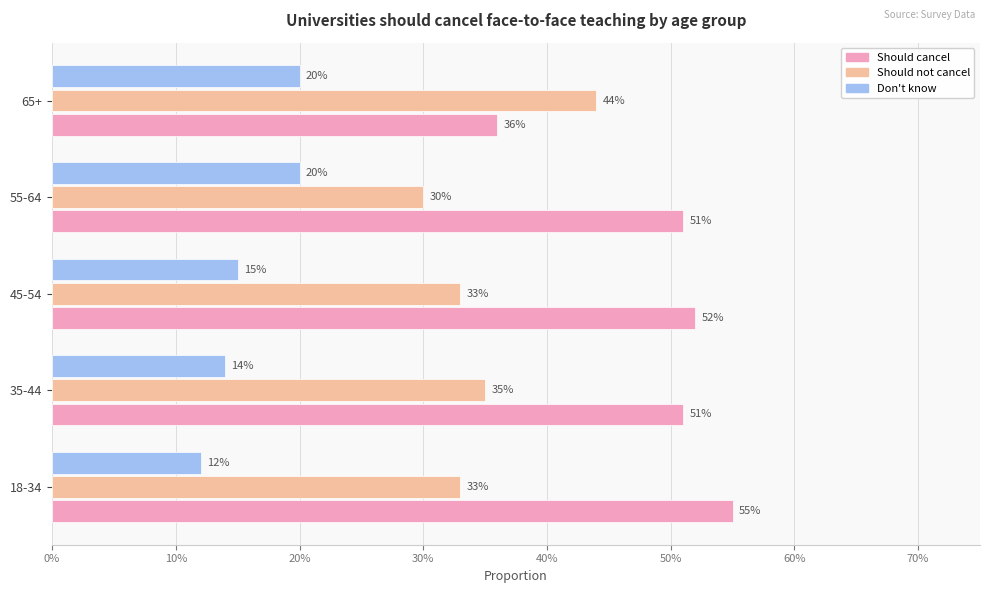

Reading left to right, list all the values displayed in this chart.

Should cancel: 0.6	0.5	0.5	0.5	0.4
Should not cancel: 0.3	0.3	0.3	0.3	0.4
Don't know: 0.1	0.1	0.1	0.2	0.2